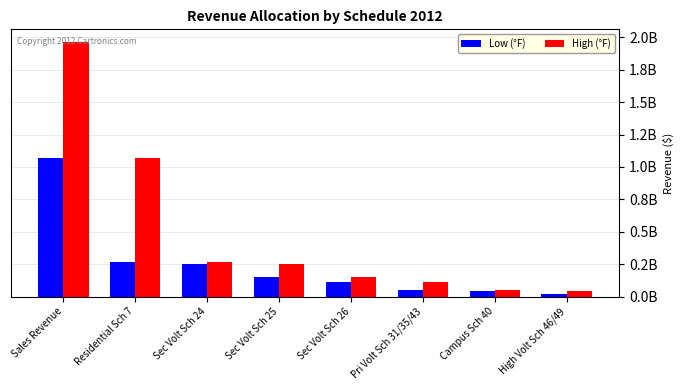

What is the maximum value shown in the chart?

1963503474